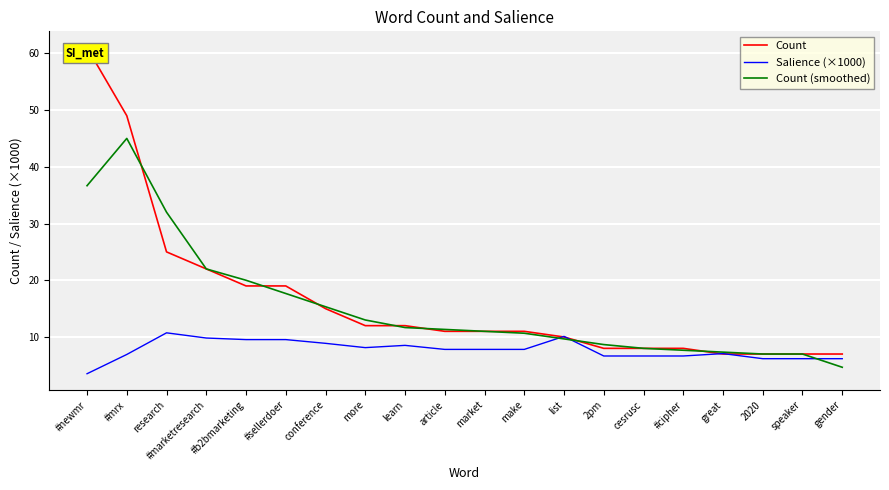

At which category is the sum across all series the highest?

#newmr